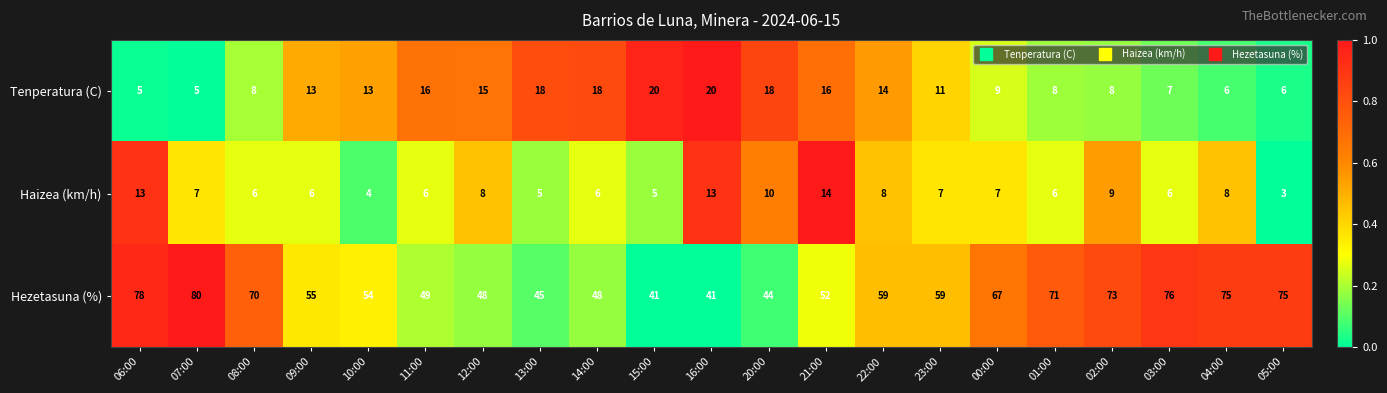

What is the difference between the highest and lowest values at 00:00?

60